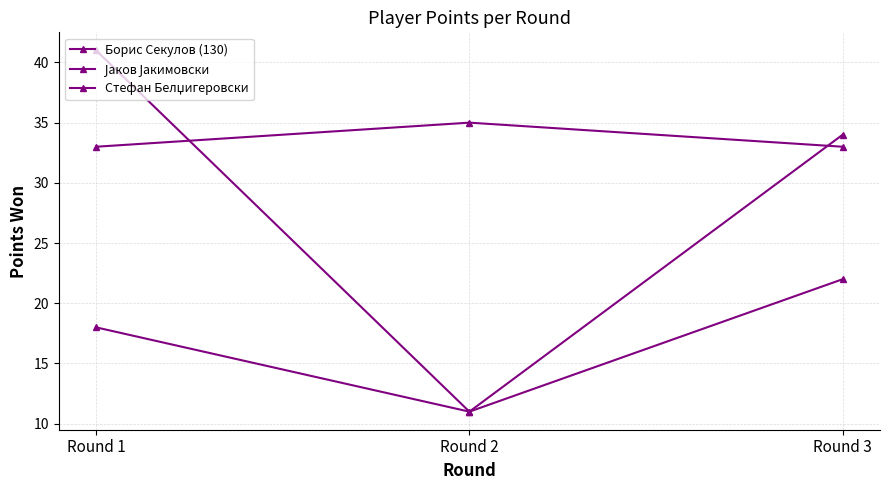

At how many categories does at least one series exceed 32?

3